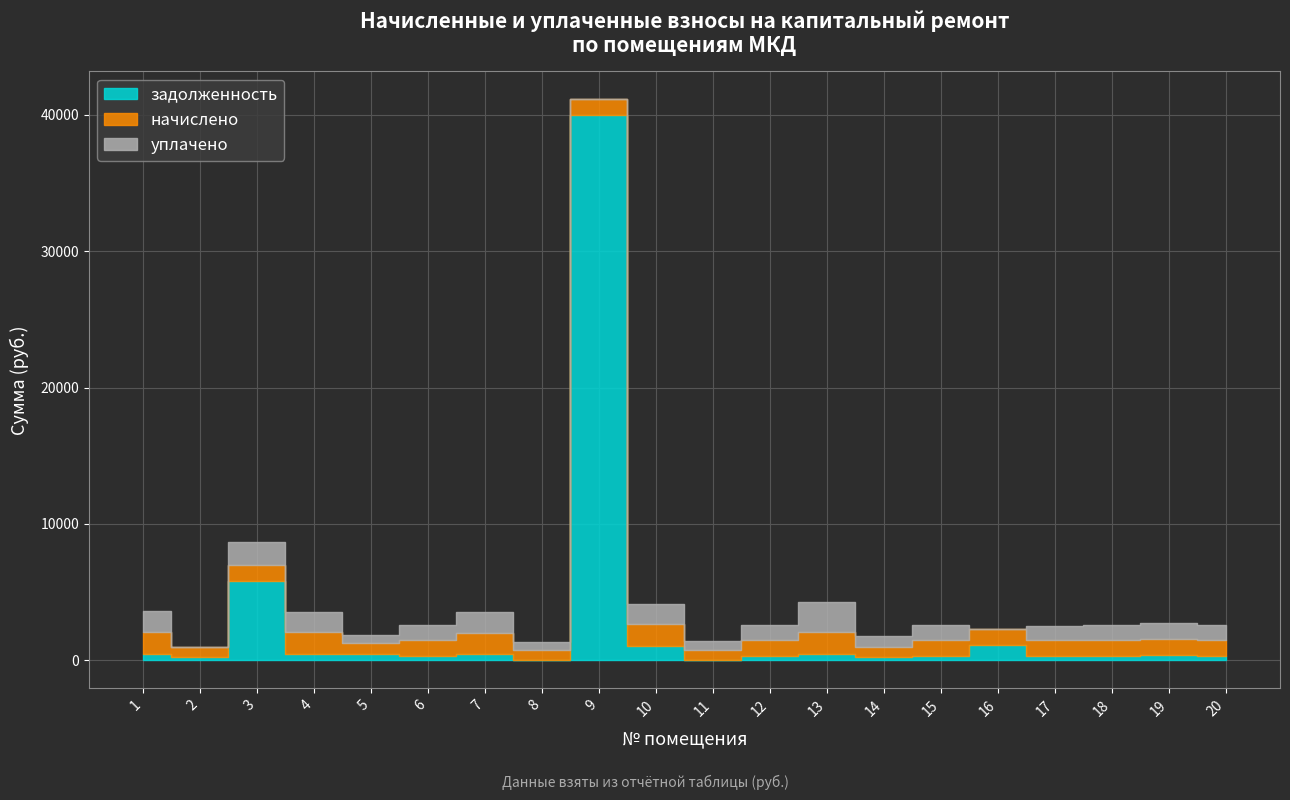

Is the value of задолженность at 8 greater than the value of начислено at 8?

No